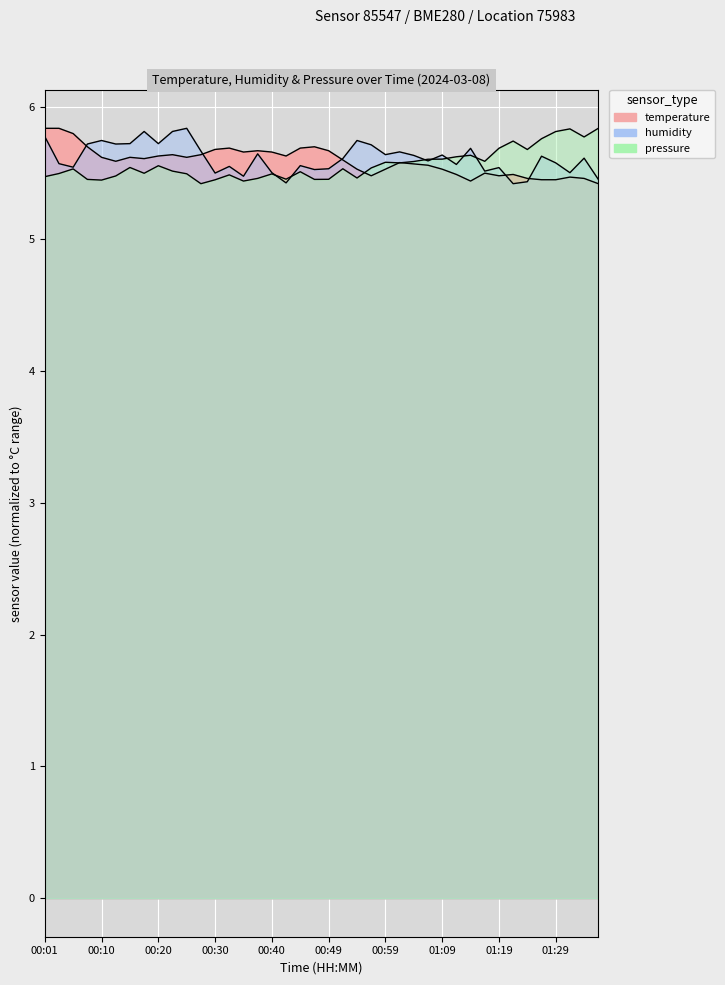

How many distinct data groups are displayed?

3